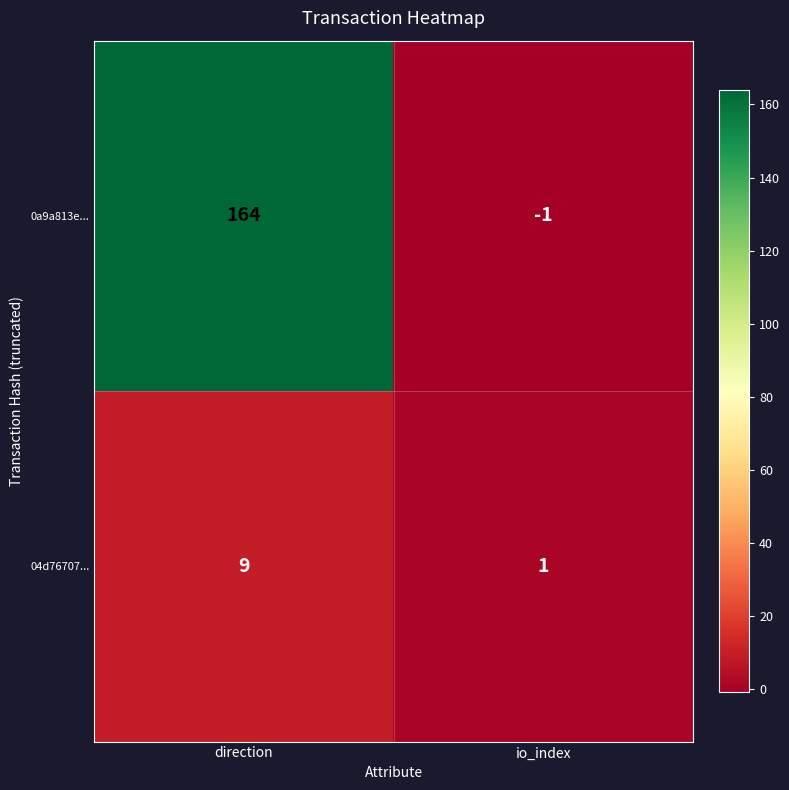

Which series has the largest range (max minus min)?

0a9a813e...